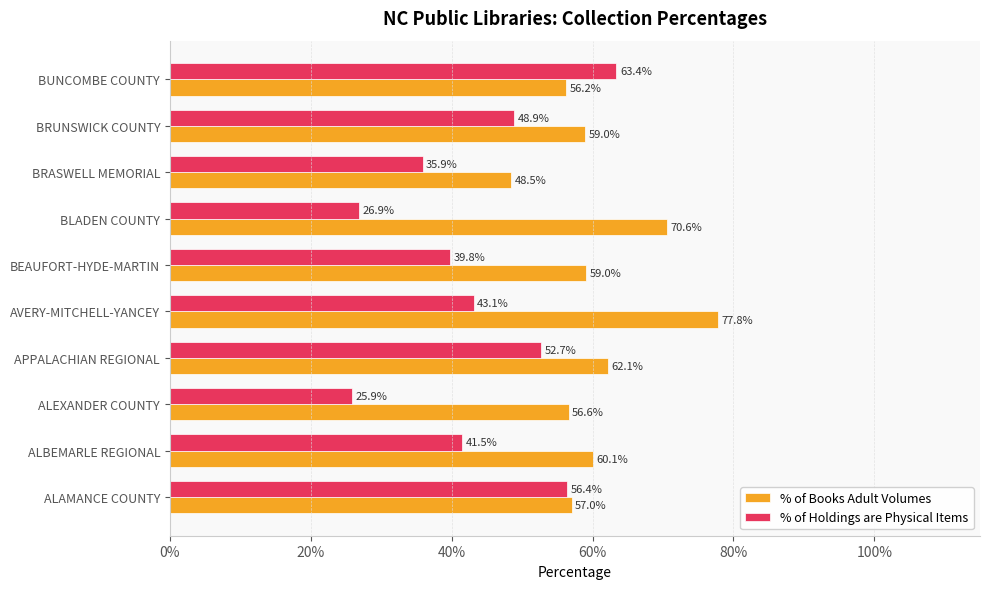

What are all the series names shown in the legend?

% of Books Adult Volumes, % of Holdings are Physical Items